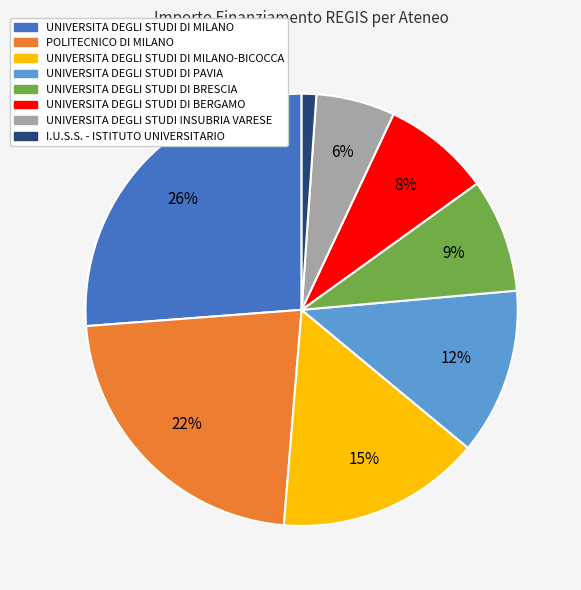

Count the number of slices in the pie.

8